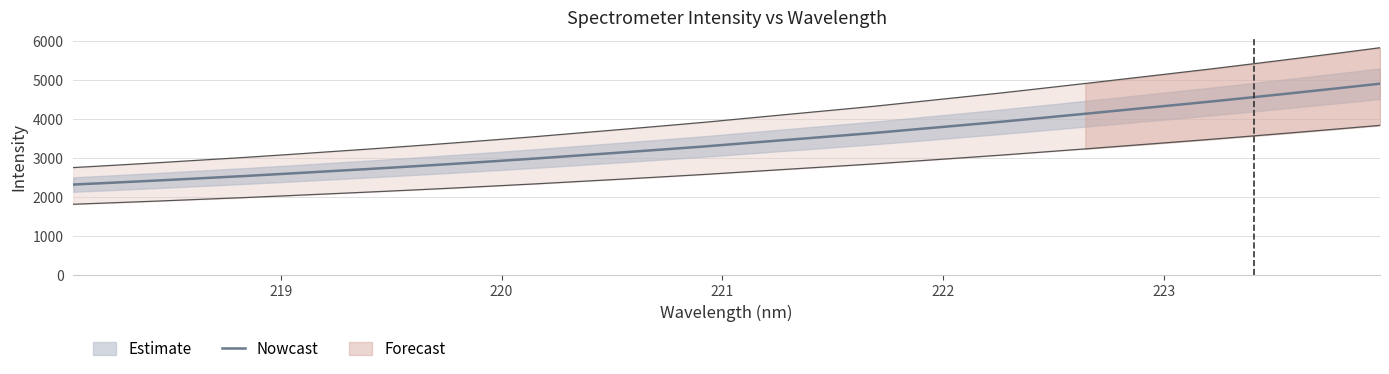

How many lines are shown in the chart?

1